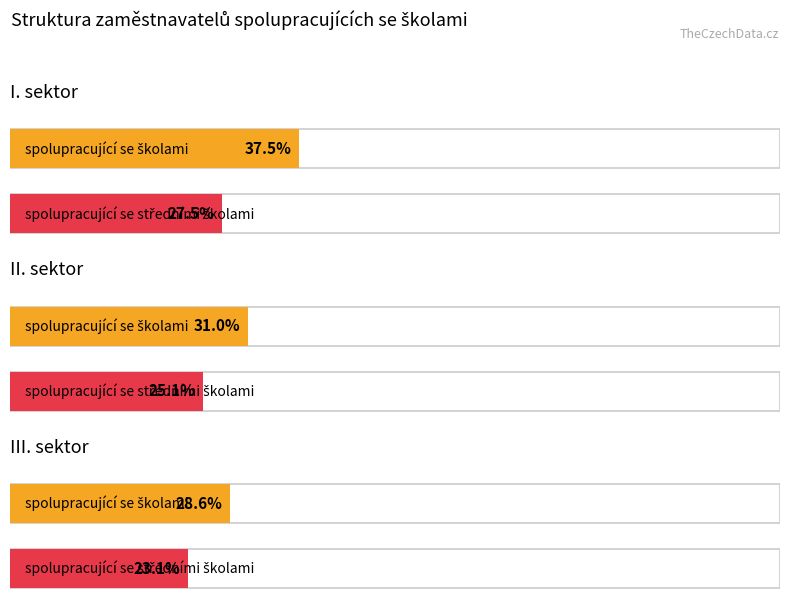

Which has a higher value, I. sektor or II. sektor?

I. sektor